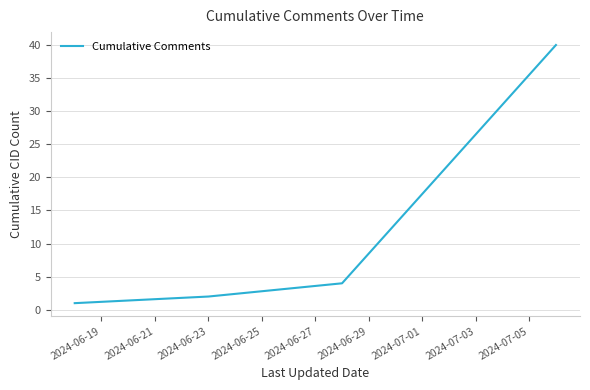

What is the smallest value displayed?

1